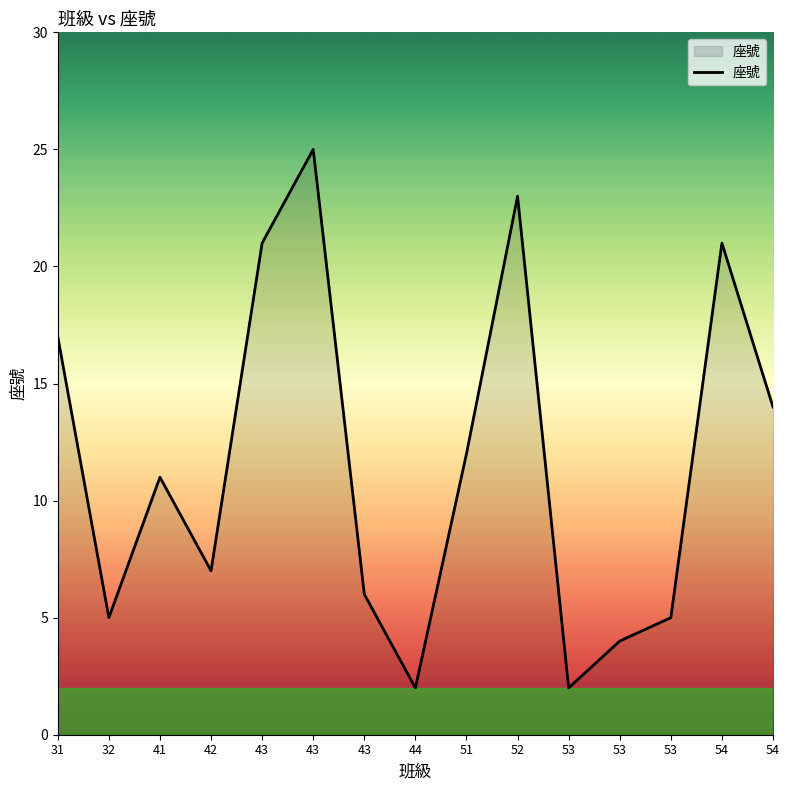

How many lines are shown in the chart?

1